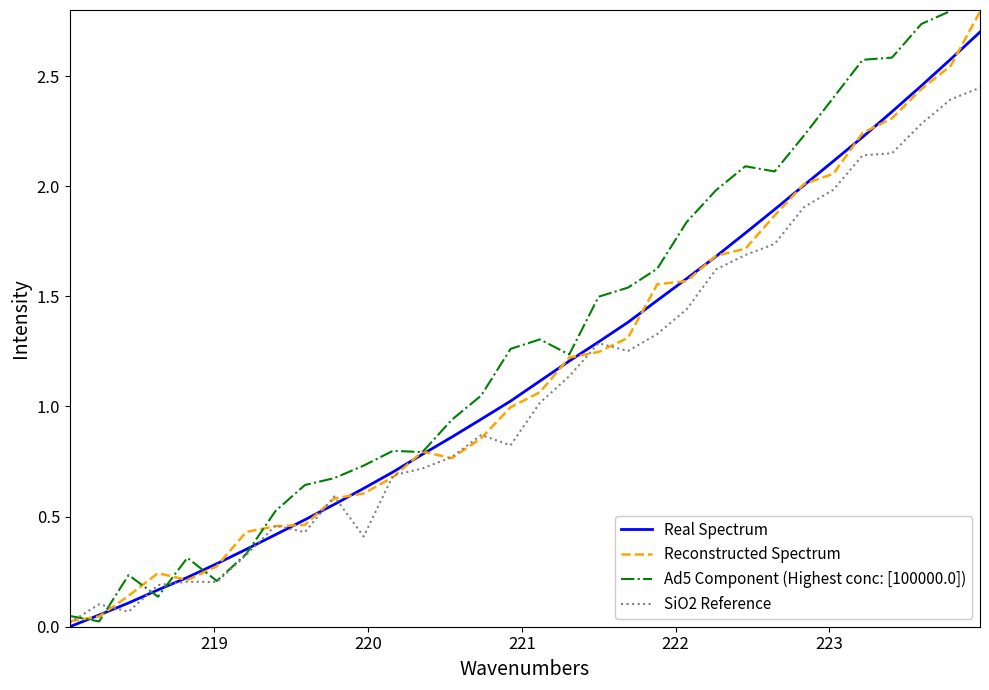

What is the highest value of the Reconstructed Spectrum series?

2.8